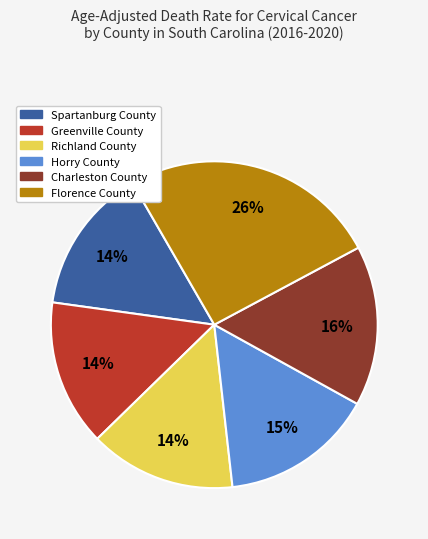

What percentage is the Greenville County slice, to the nearest percent?

14%